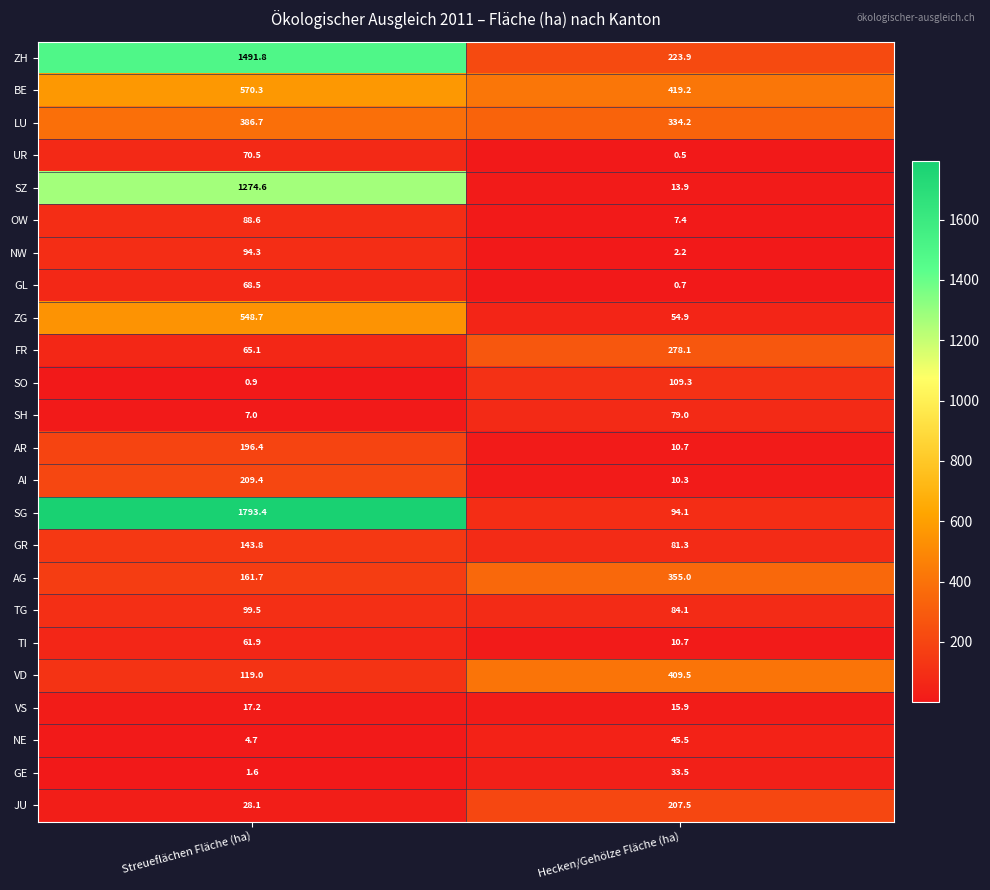

Which label corresponds to the largest value in the chart?

Streueflächen Fläche (ha)